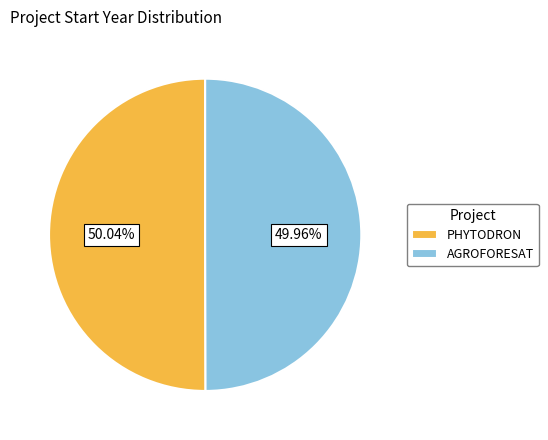

Is there a majority slice in this chart?

Yes